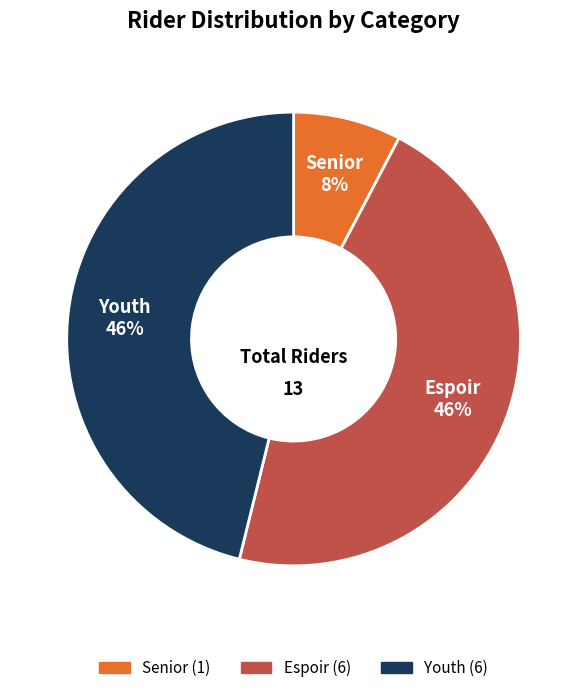

Does any single category account for the majority?

No